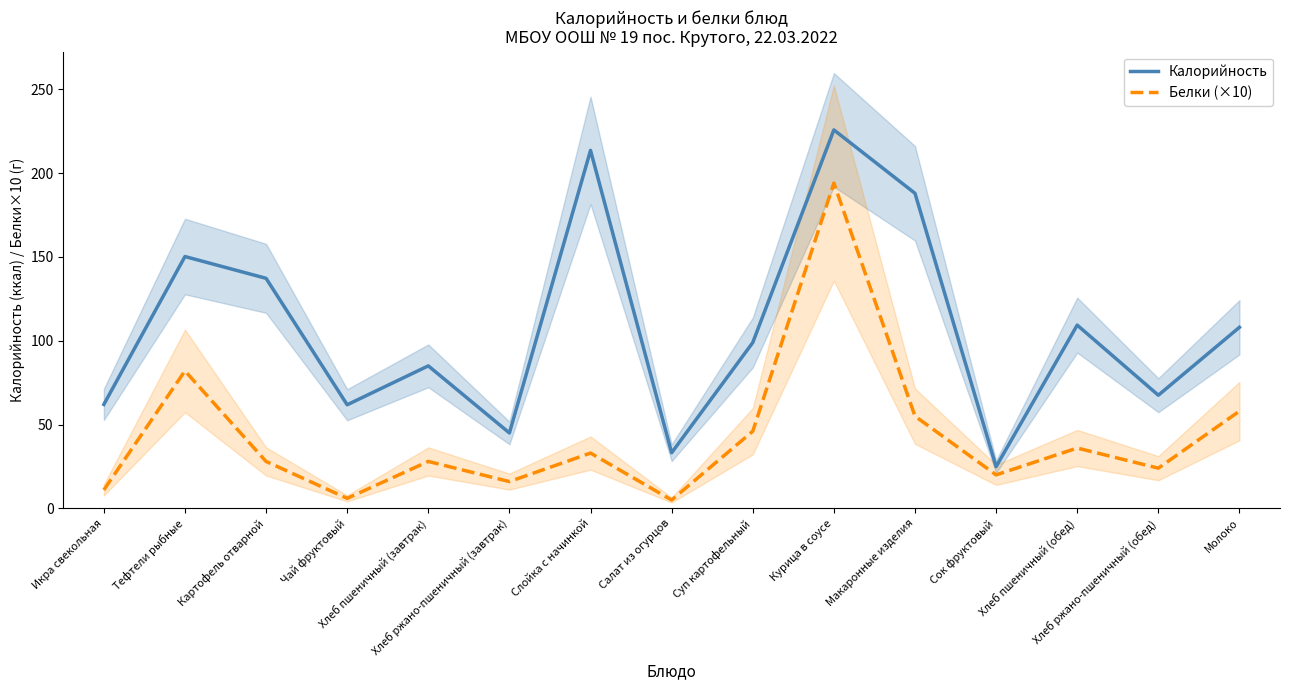

What is the label of the 2nd point from the right?

Хлеб ржано-пшеничный (обед)